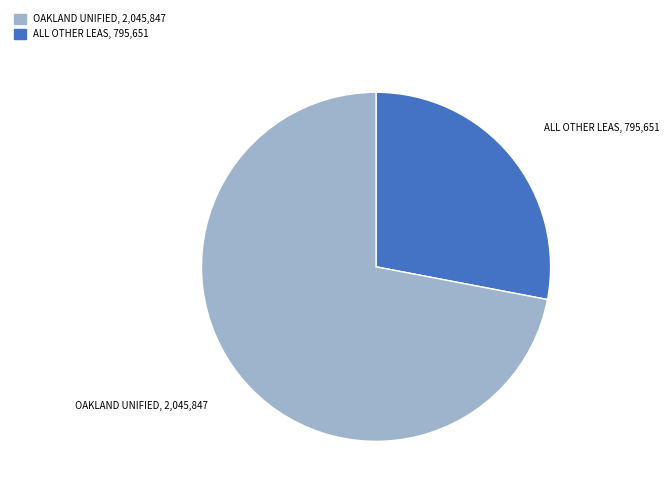

What is the largest slice in the pie chart?

Oakland Unified